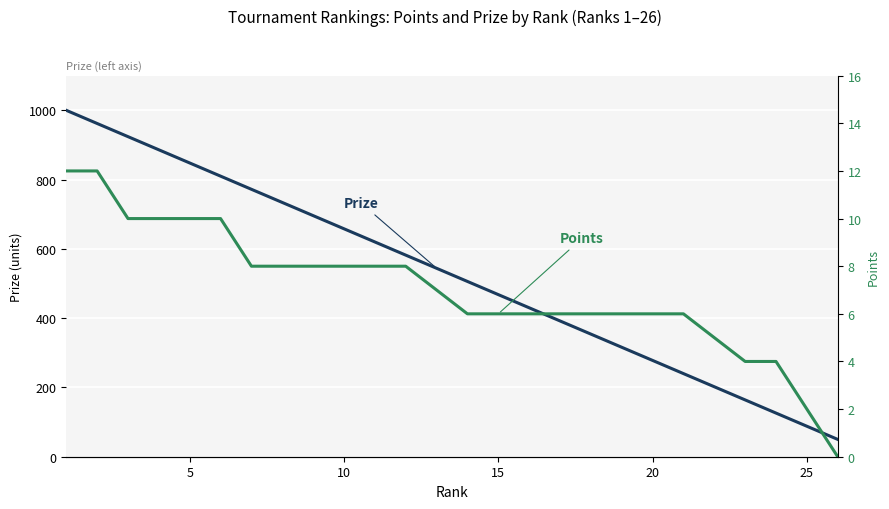

List the series in order of their peak value, lowest first.

Points, Prize